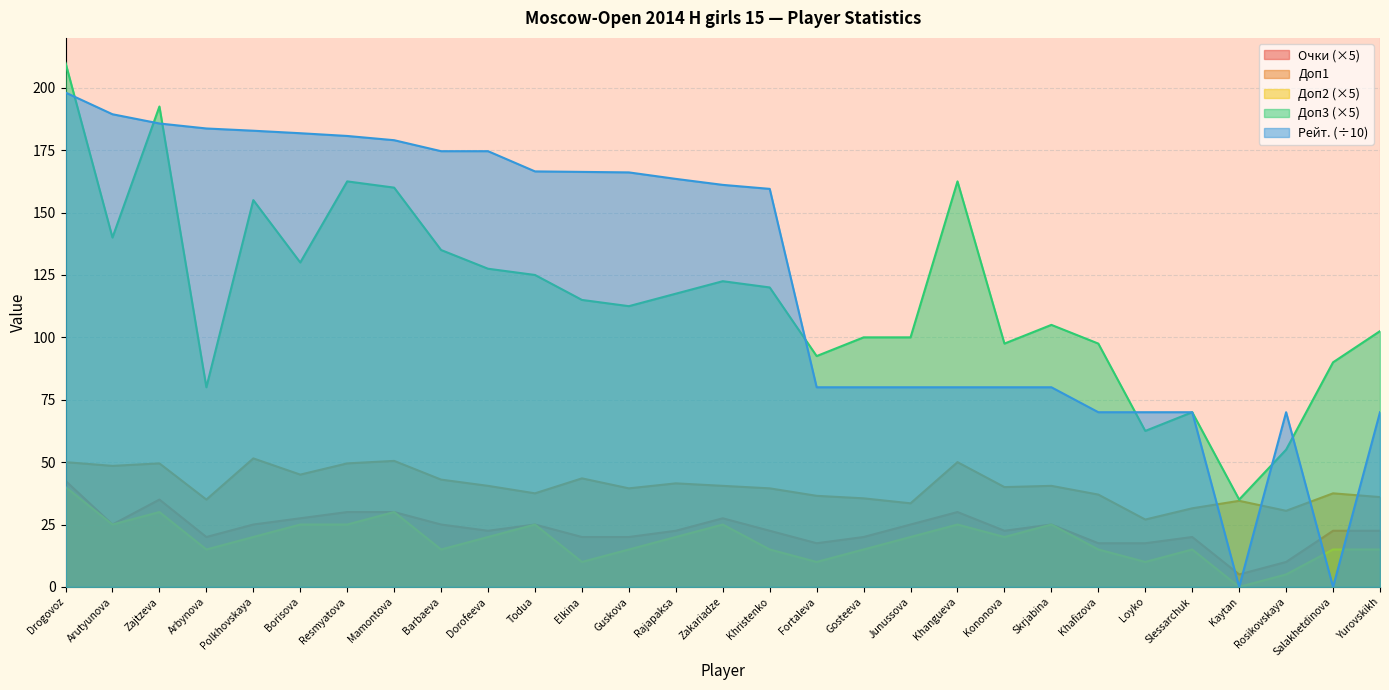

What is the total value across all series at Kononova?

260.0